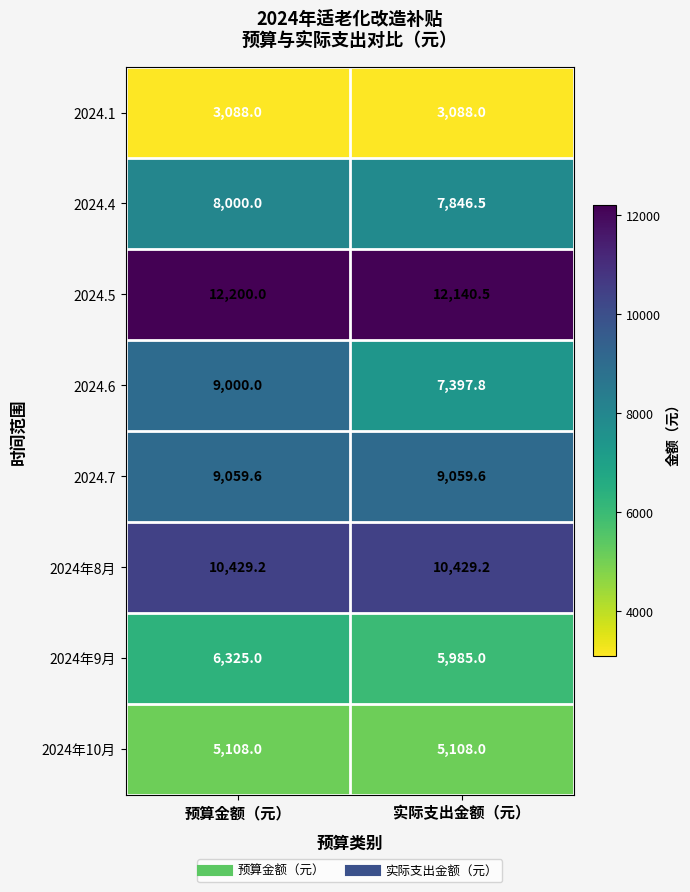

Count the number of data series in this chart.

8